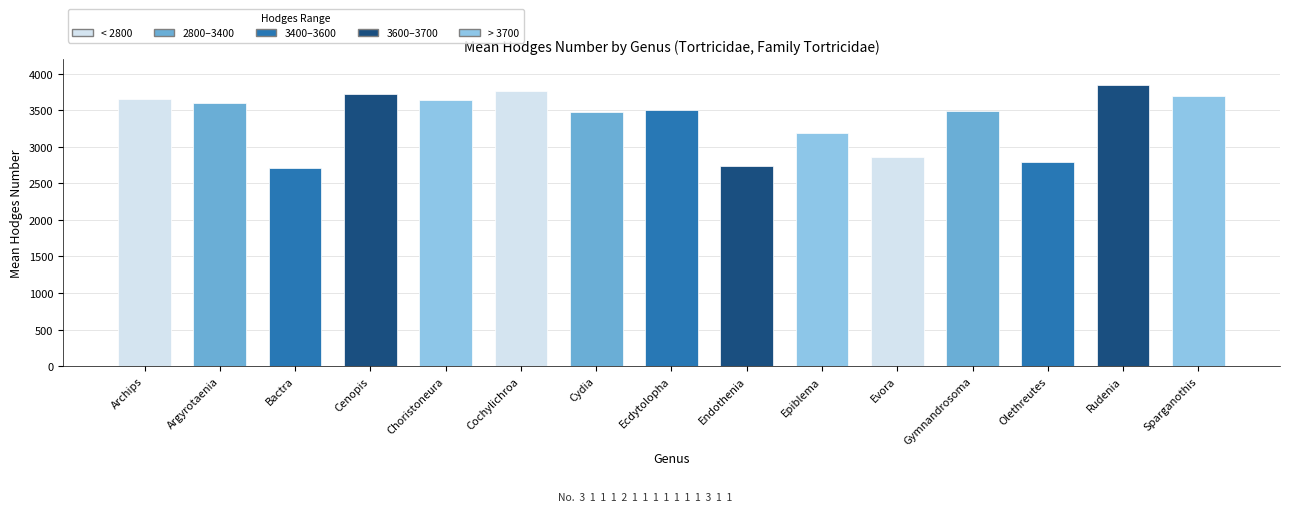

Count the number of data series in this chart.

1